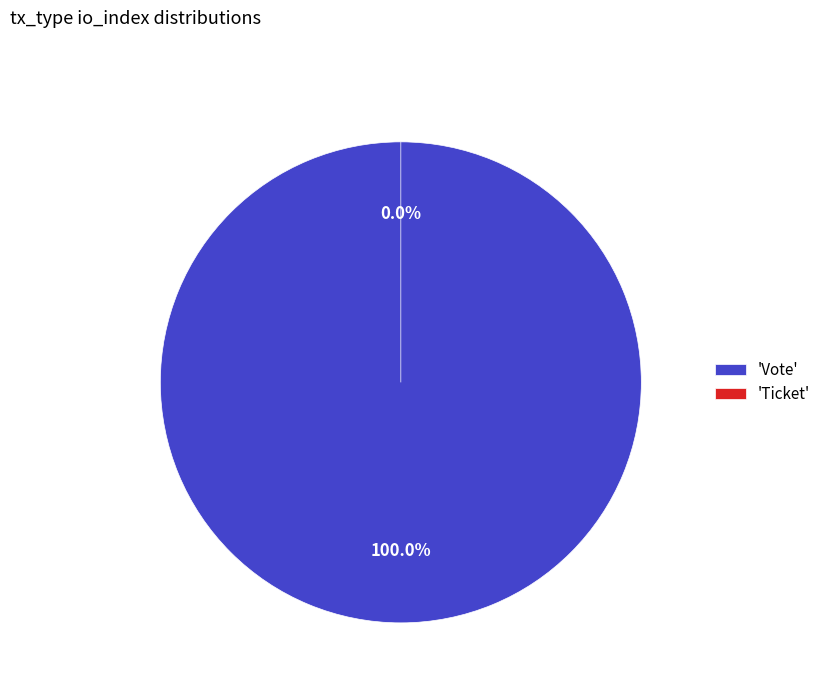

To the nearest percent, what percentage of the pie is Vote?

100%